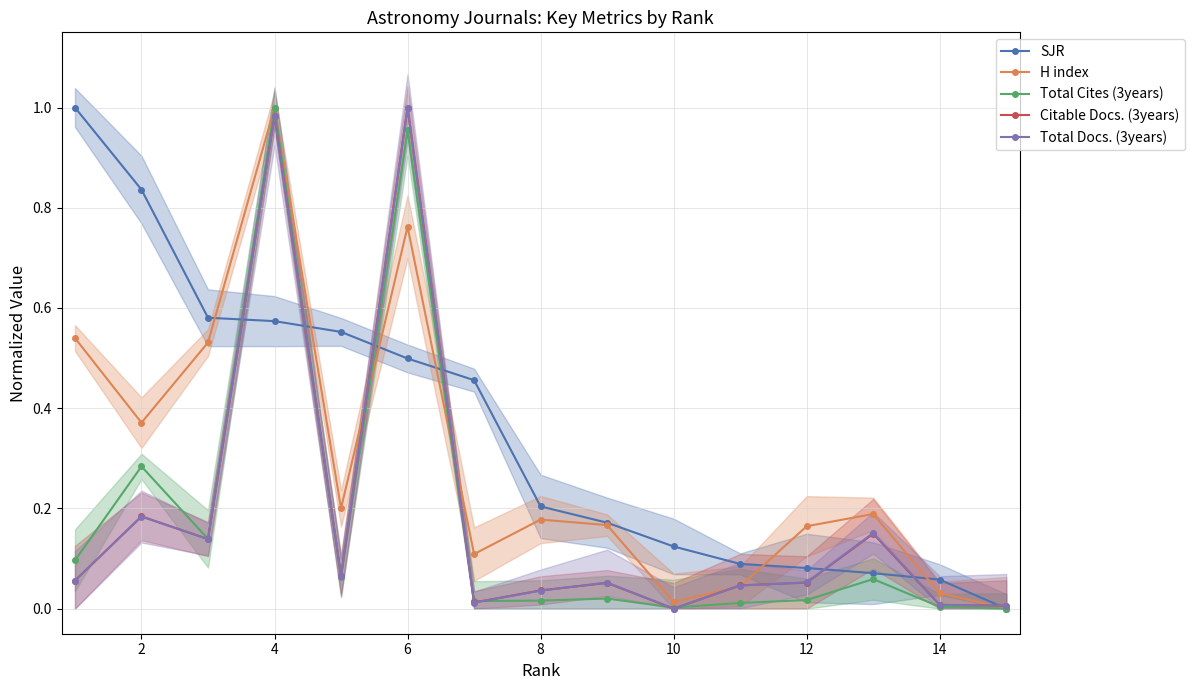

True or false: H index and Citable Docs. (3years) cross at least once.

True